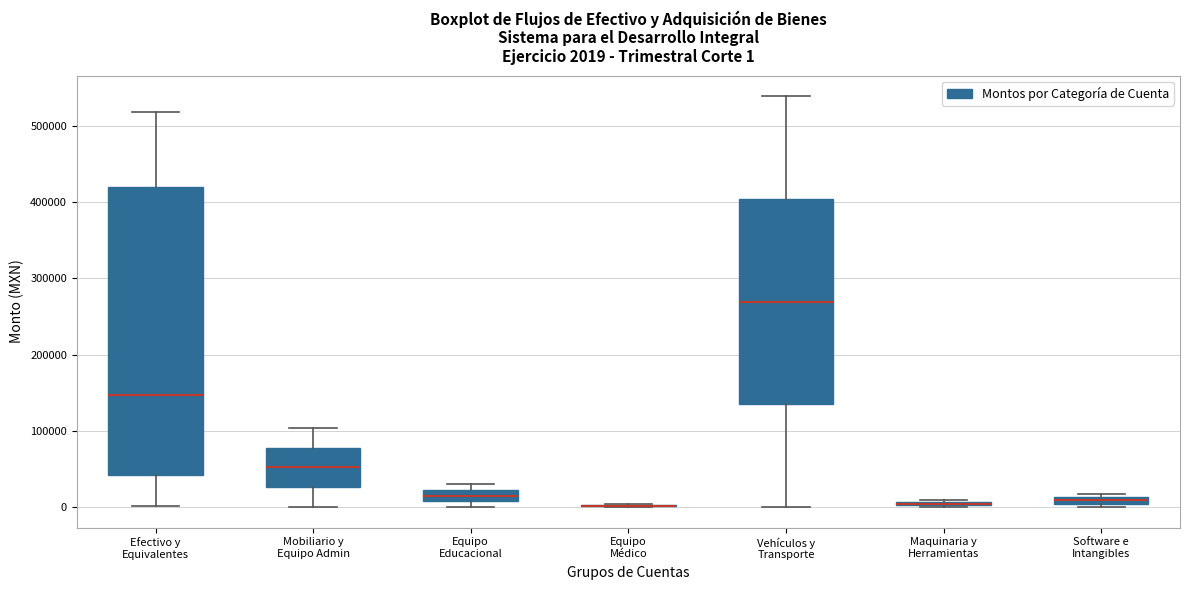

Comparing the boxes themselves (not the whiskers), which one is the tallest?

Efectivo y Equivalentes